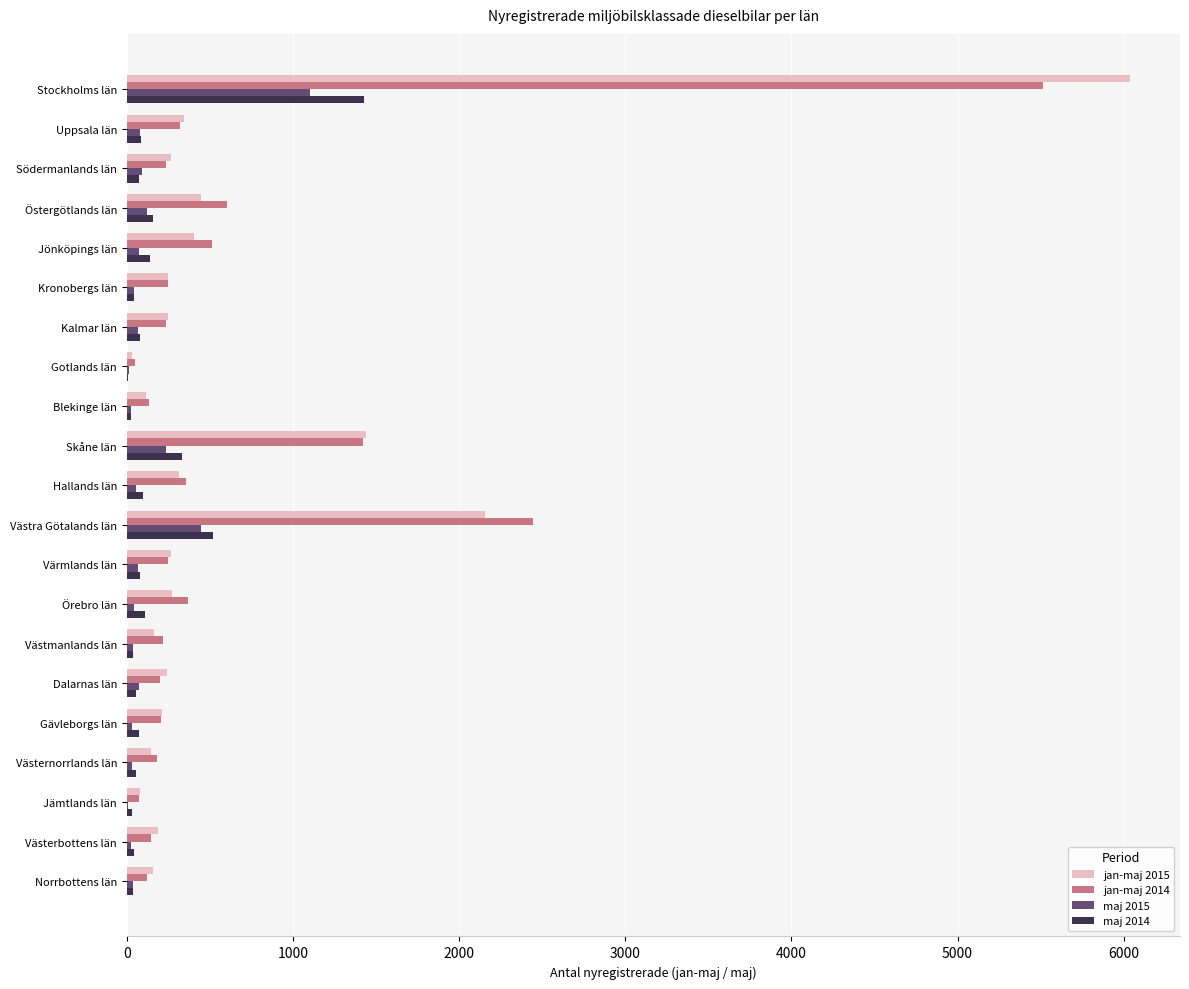

Where is maj 2015 nearest to the value 554?

Västra Götalands län